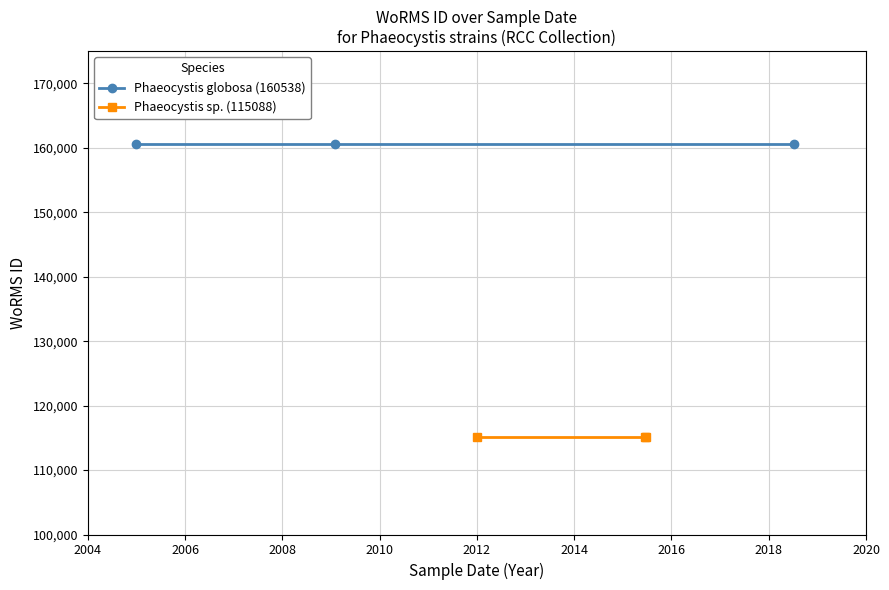

What is the average value of the Phaeocystis globosa (160538) series?

160538